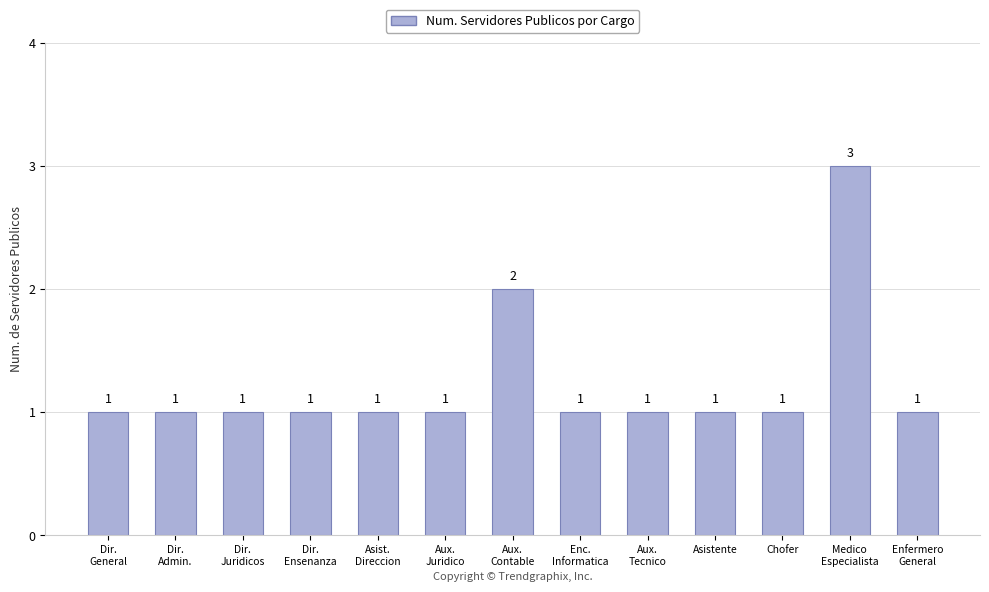

How many data points are above 1?

2